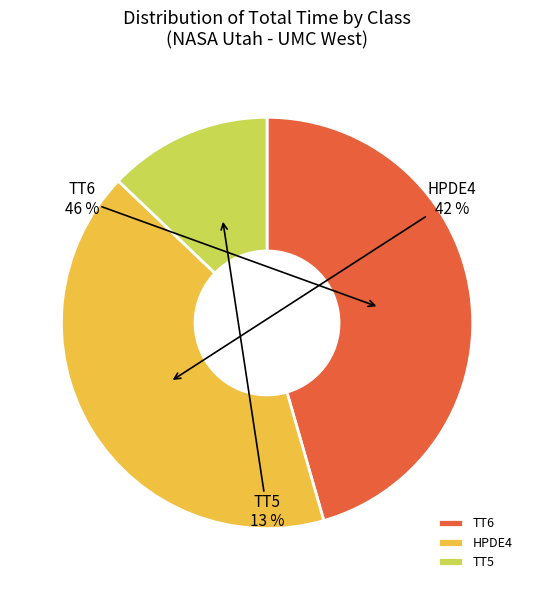

Is the sum of TT5 and HPDE4 greater than half?

Yes